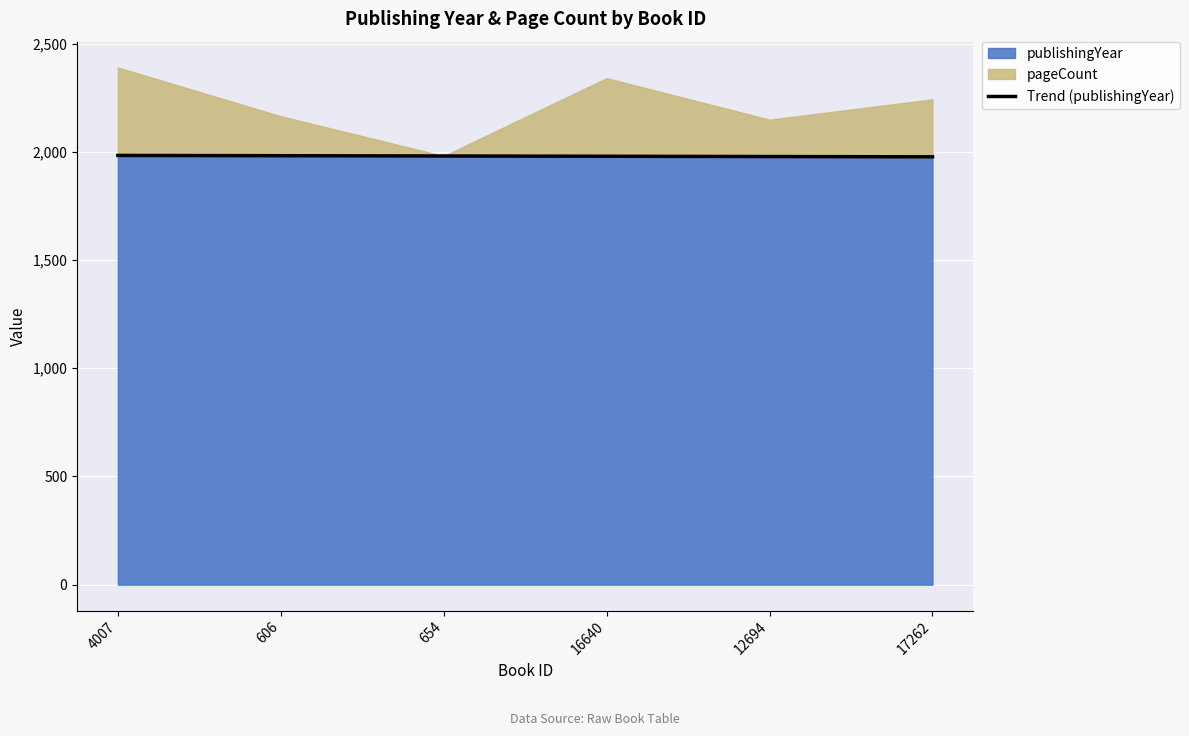

Approximately how many times larger is the value at 606 compared to 12694?

1.0